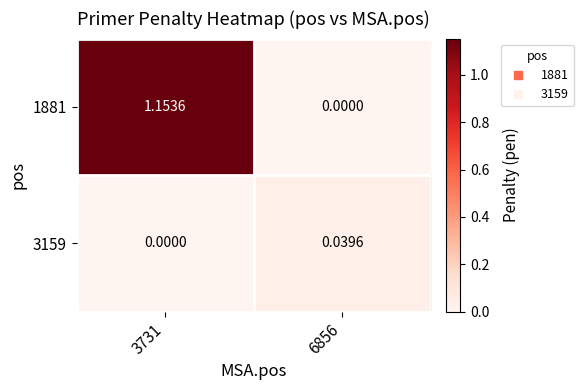

Rank the series at 6856 from lowest to highest value.

1881, 3159